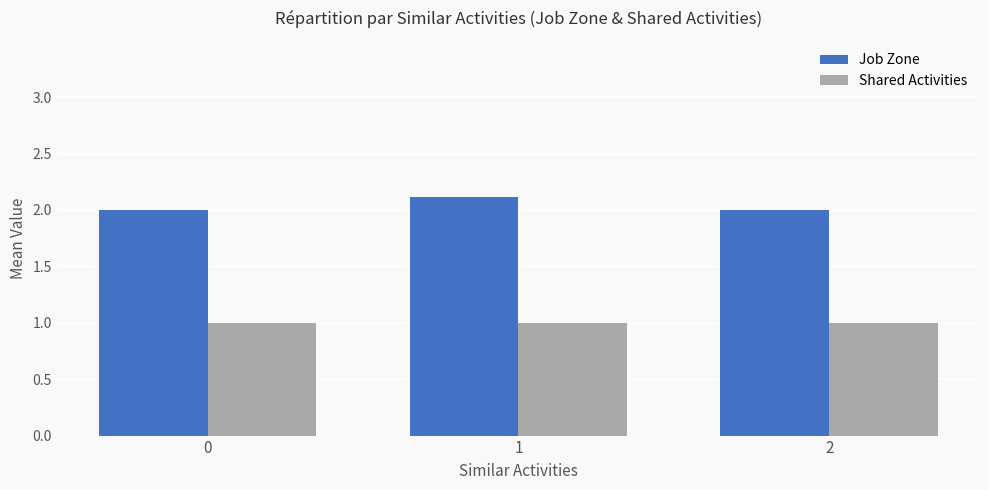

What is the average value of the Job Zone series?

2.0